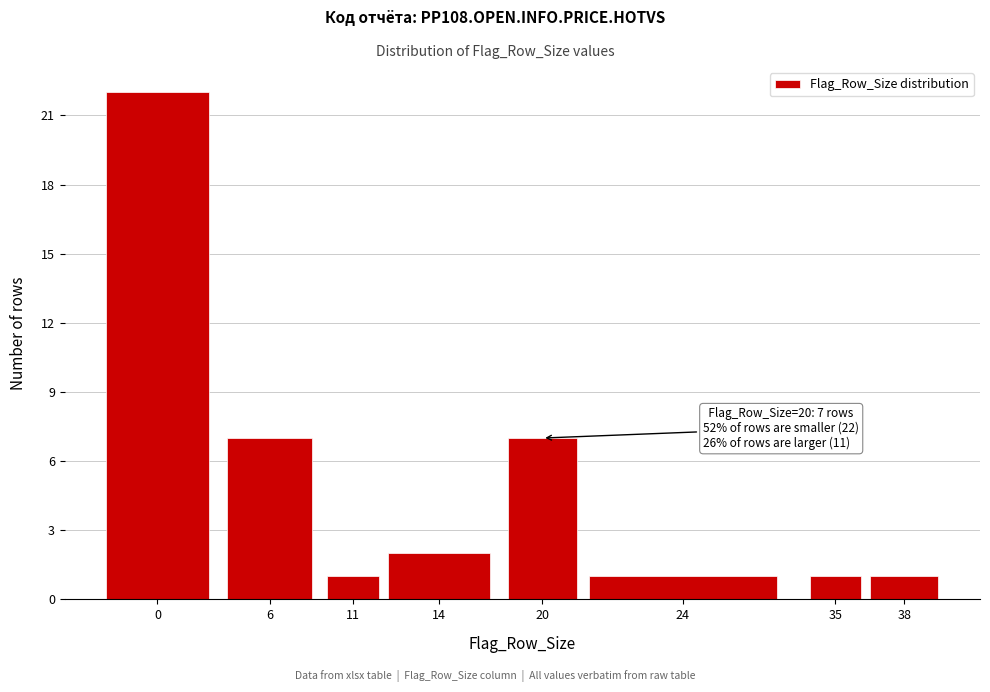

Reading left to right, extract all data points from this chart.

22	7	1	2	7	1	1	1